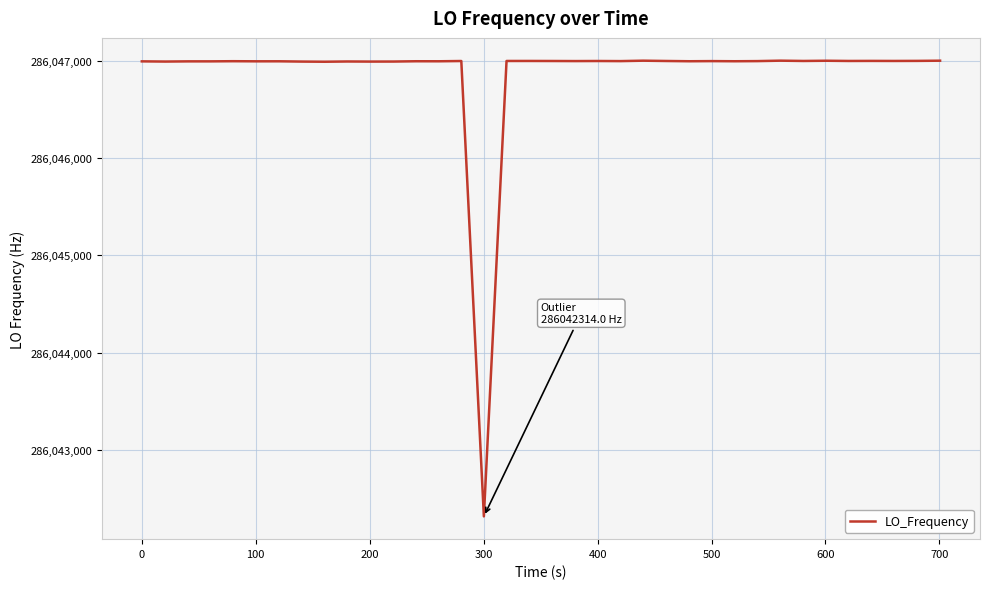

What is the difference between the maximum and minimum values?

4690.4